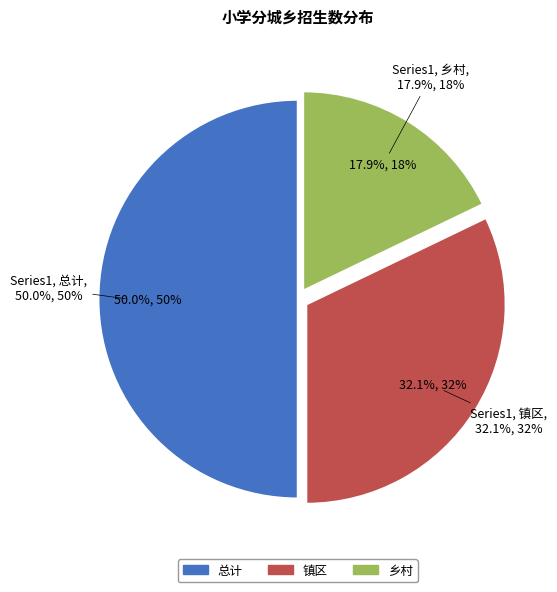

Is the sum of 总计 and 镇区 greater than half?

Yes